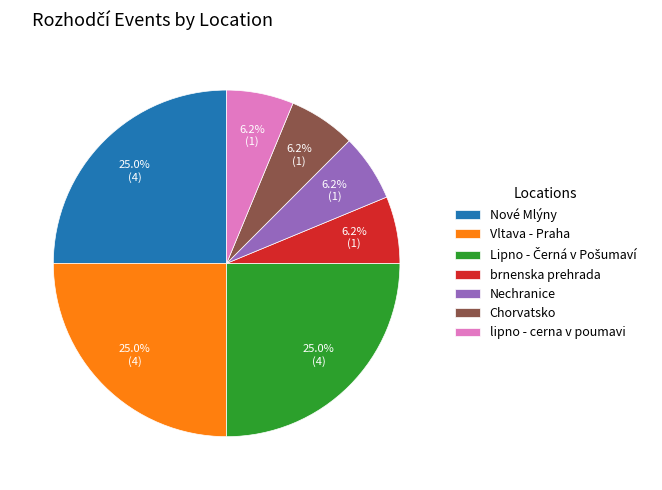

Is it true that Chorvatsko is 1% of the pie?

False